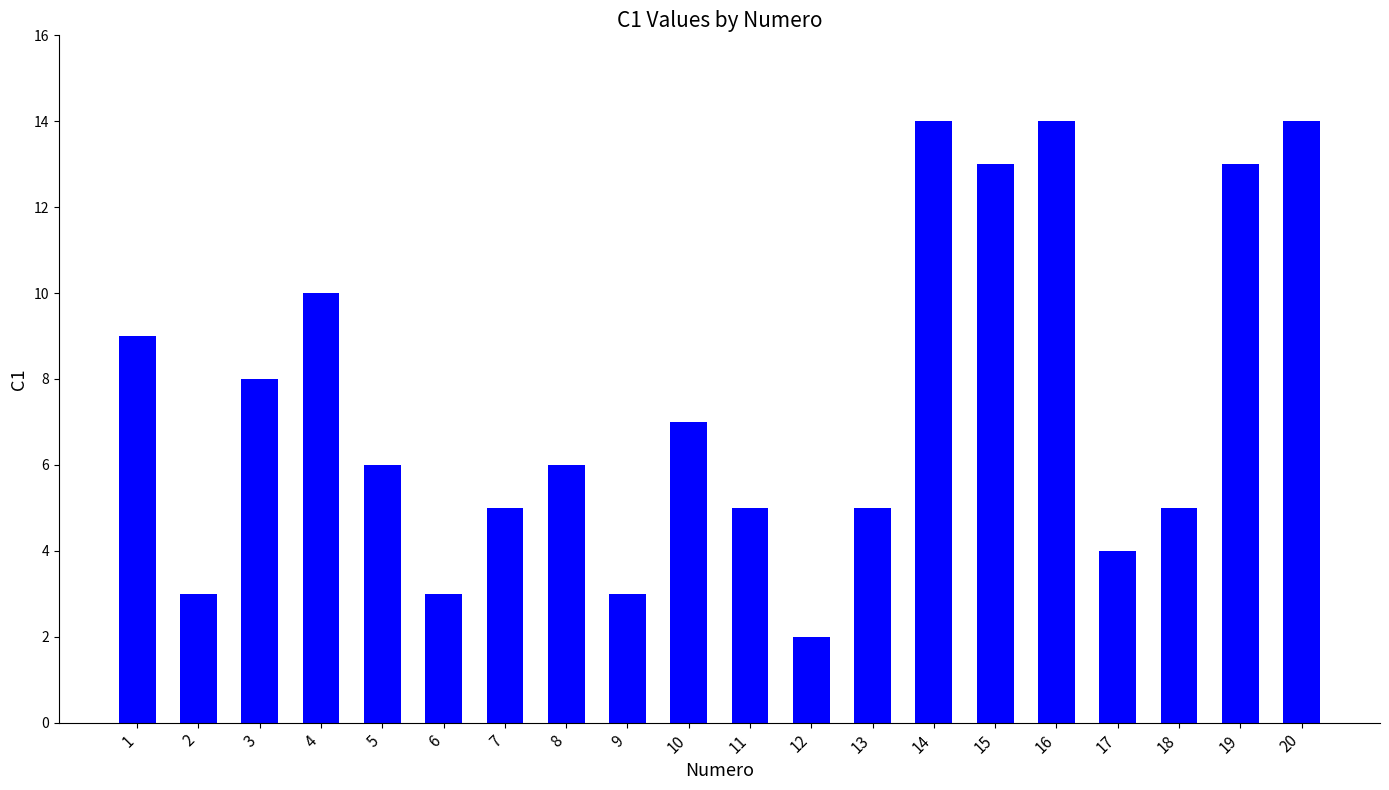

What is the change in value from 4 to 13?

-5